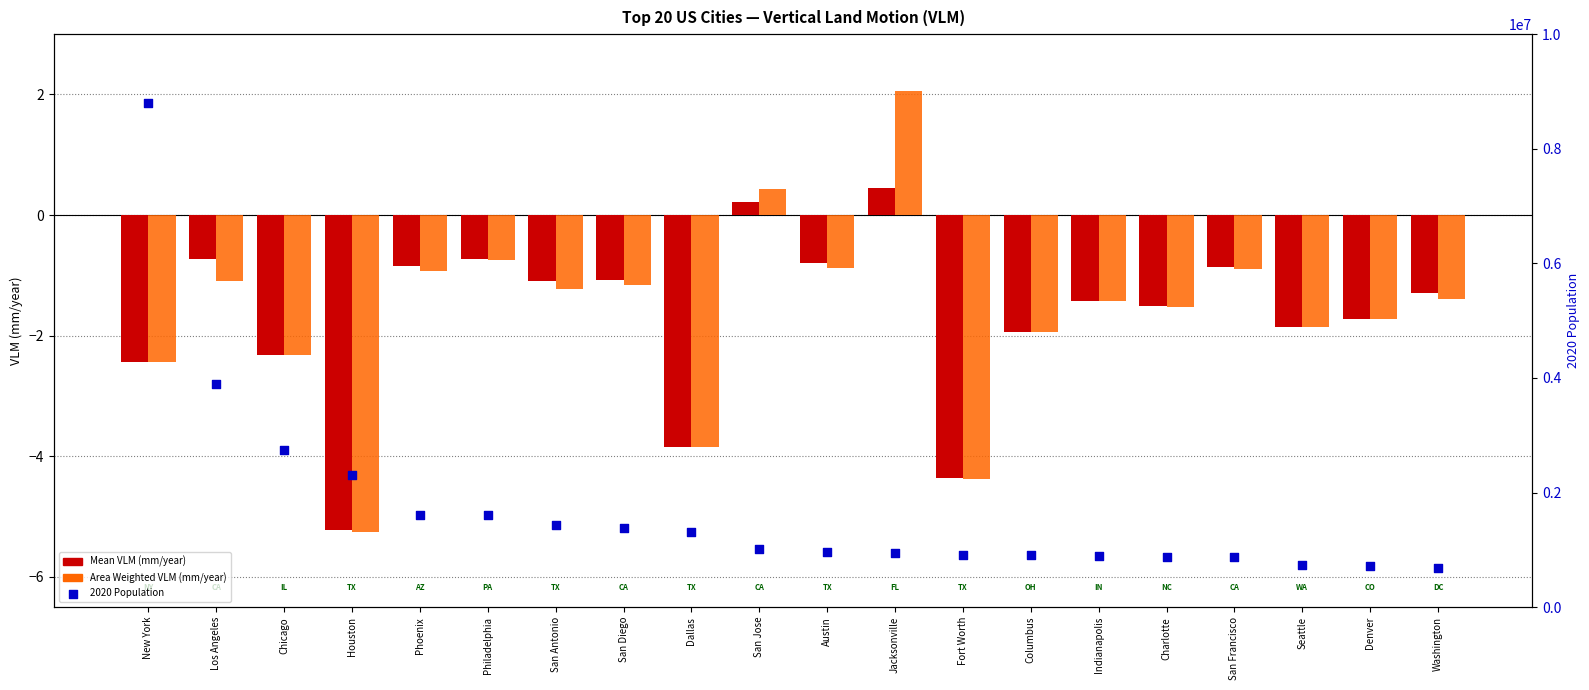

Is the value of Mean VLM (mm/year) at Denver greater than the value of 2020 Population at Chicago?

No